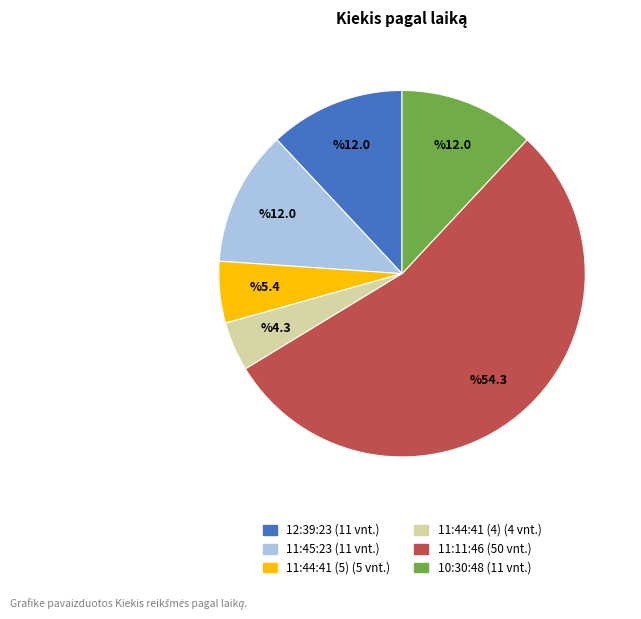

True or false: 11:44:41 (5) accounts for 5% of the total.

True